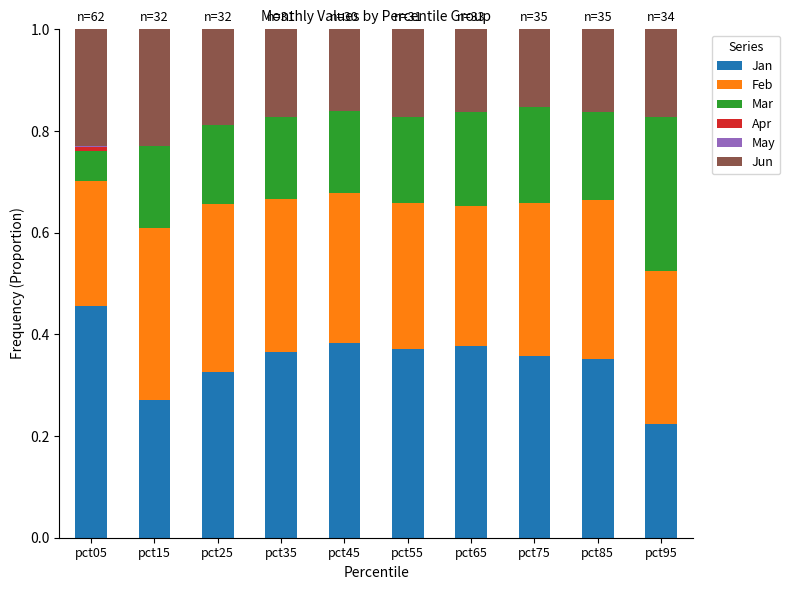

What is the sum of the Jan values at pct75 and pct55?

0.7